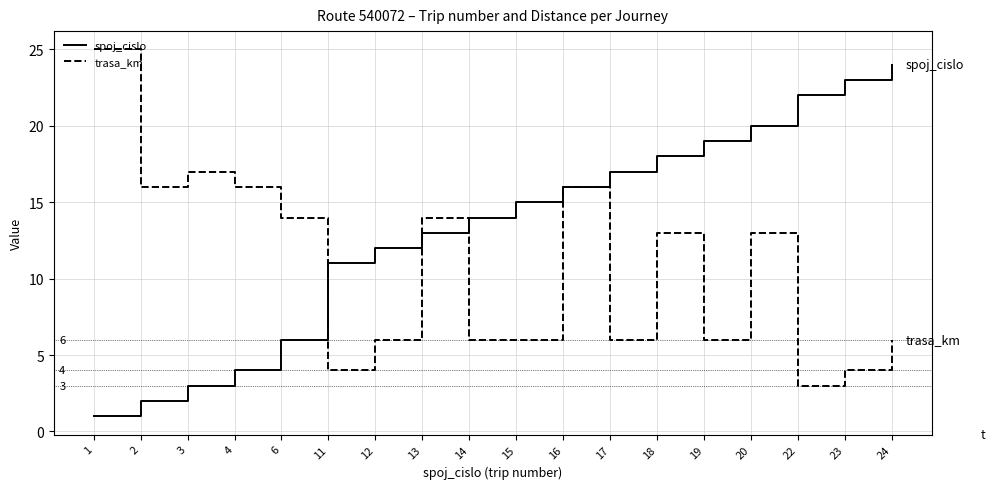

What is the total value across all series at 18?

31